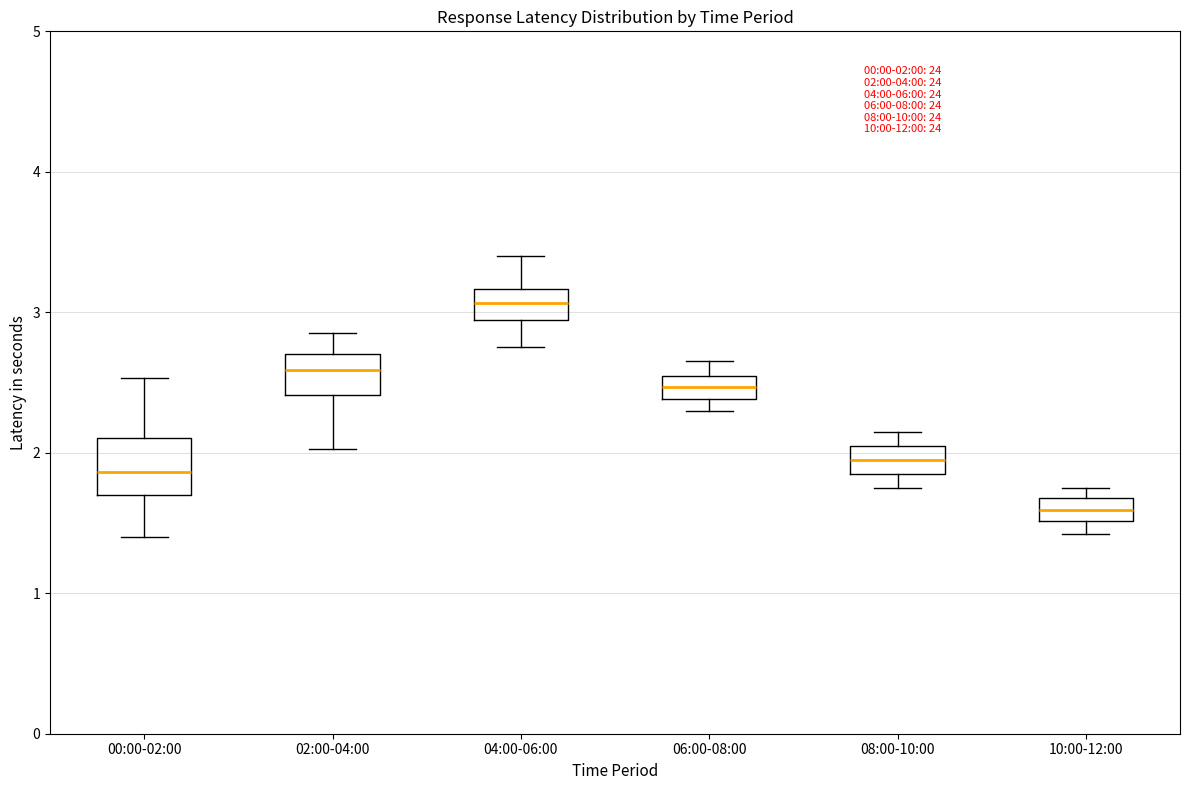

Which box has the highest median line?

04:00-06:00